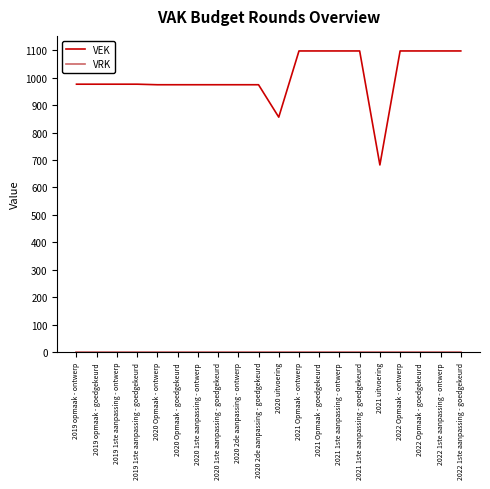

Which series has the widest spread of values?

VEK